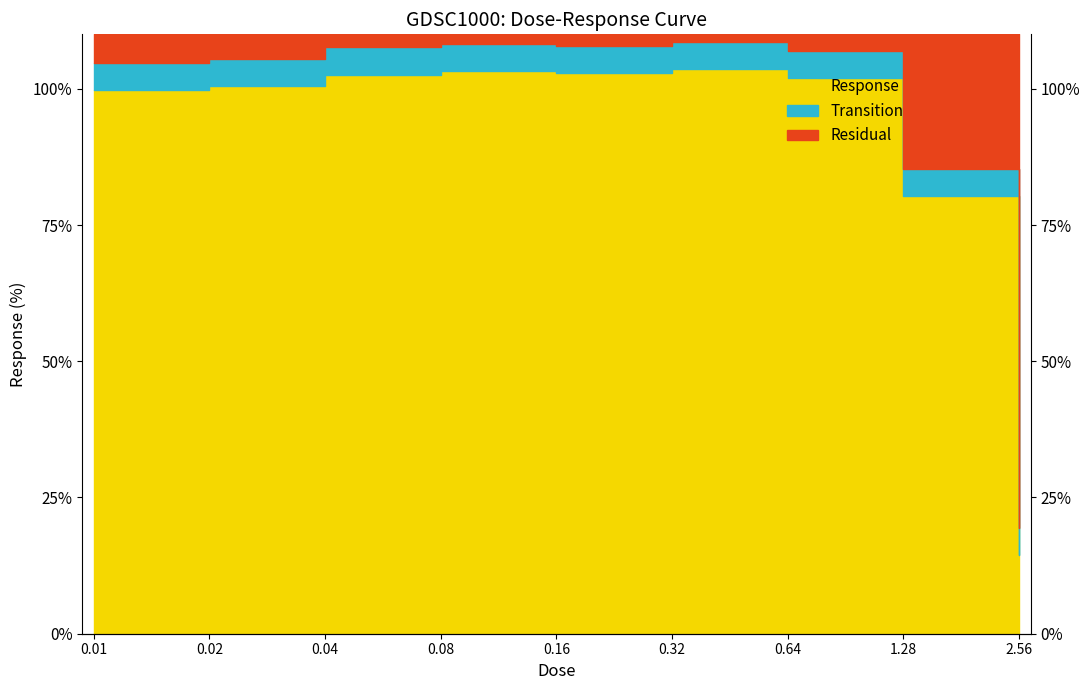

At which category does the data reach its first local peak?

0.08